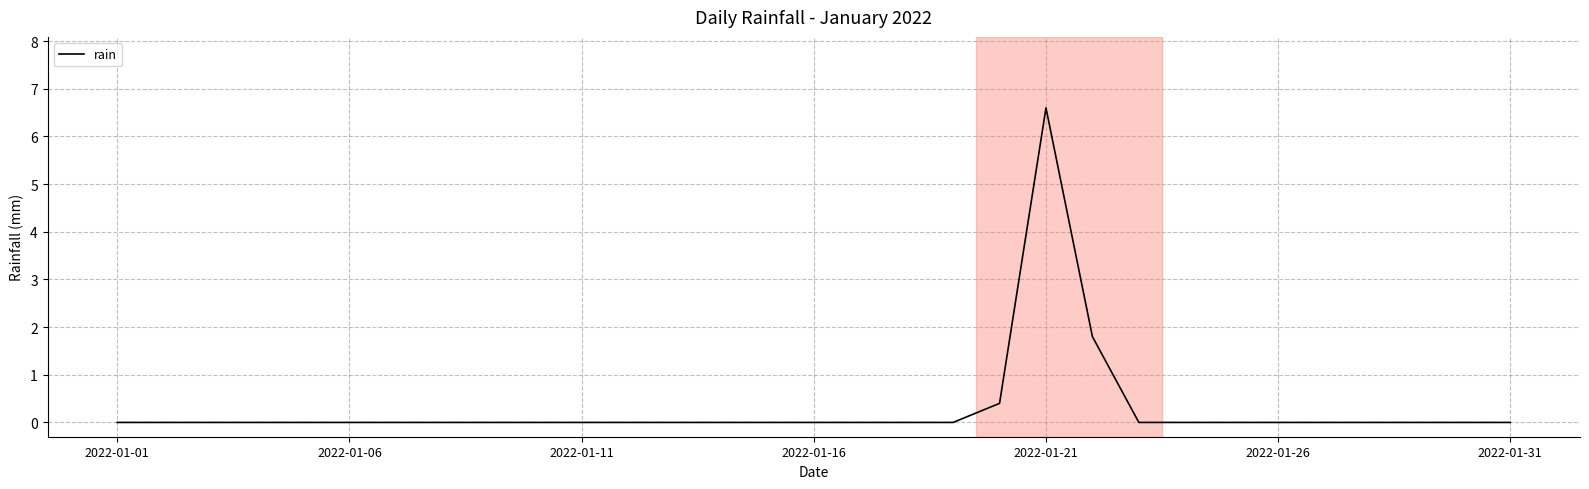

What is the greatest value displayed?

6.6